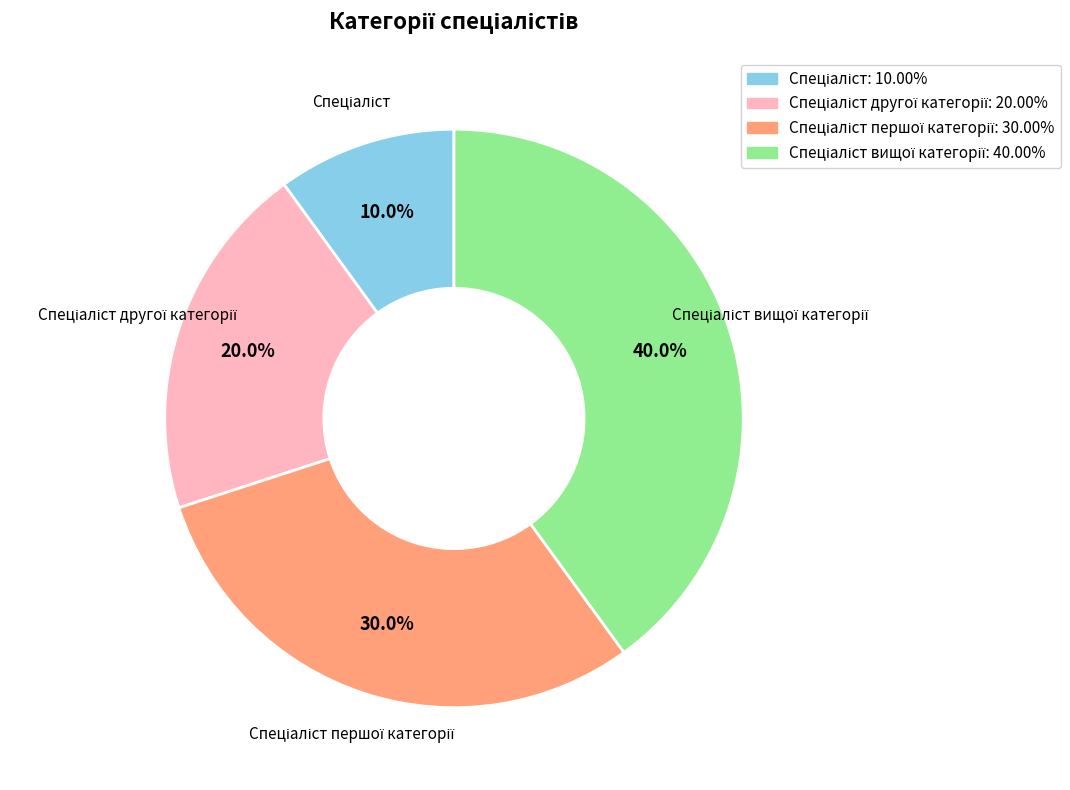

Count the number of slices in the pie.

4